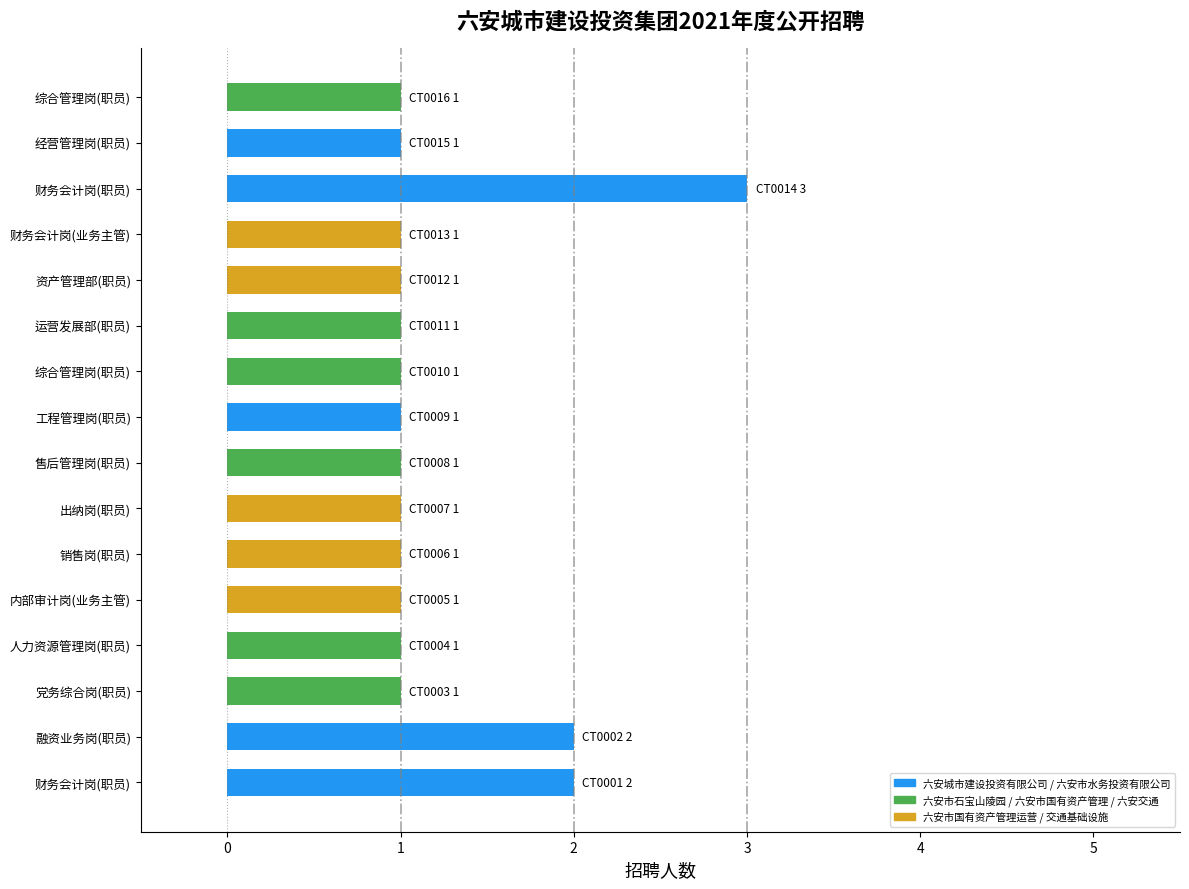

Reading right to left, what are all the values shown in this chart?

CT0016=1	CT0015=1	CT0014=3	CT0013=1	CT0012=1	CT0011=1	CT0010=1	CT0009=1	CT0008=1	CT0007=1	CT0006=1	CT0005=1	CT0004=1	CT0003=1	CT0002=2	CT0001=2